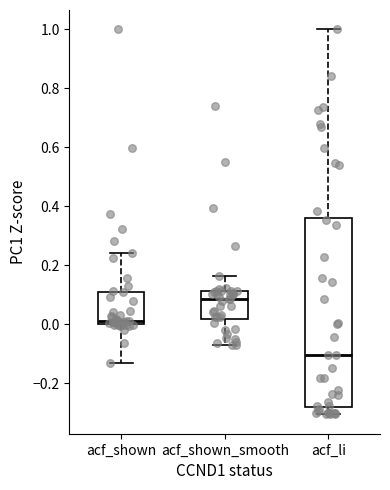

Which box's median line is the highest?

acf_shown_smooth